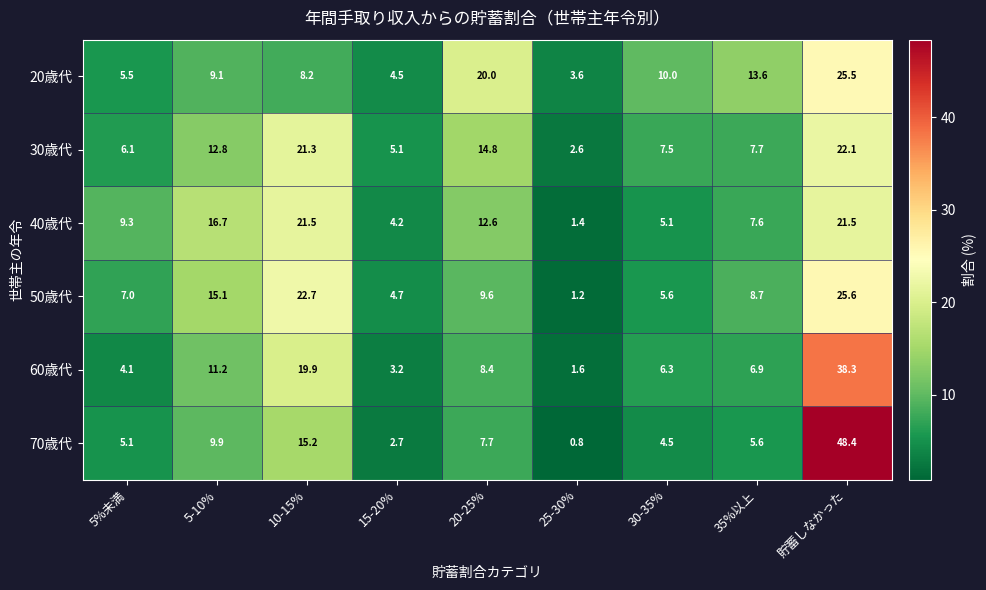

At which category is the sum across all series the highest?

貯蓄しなかった